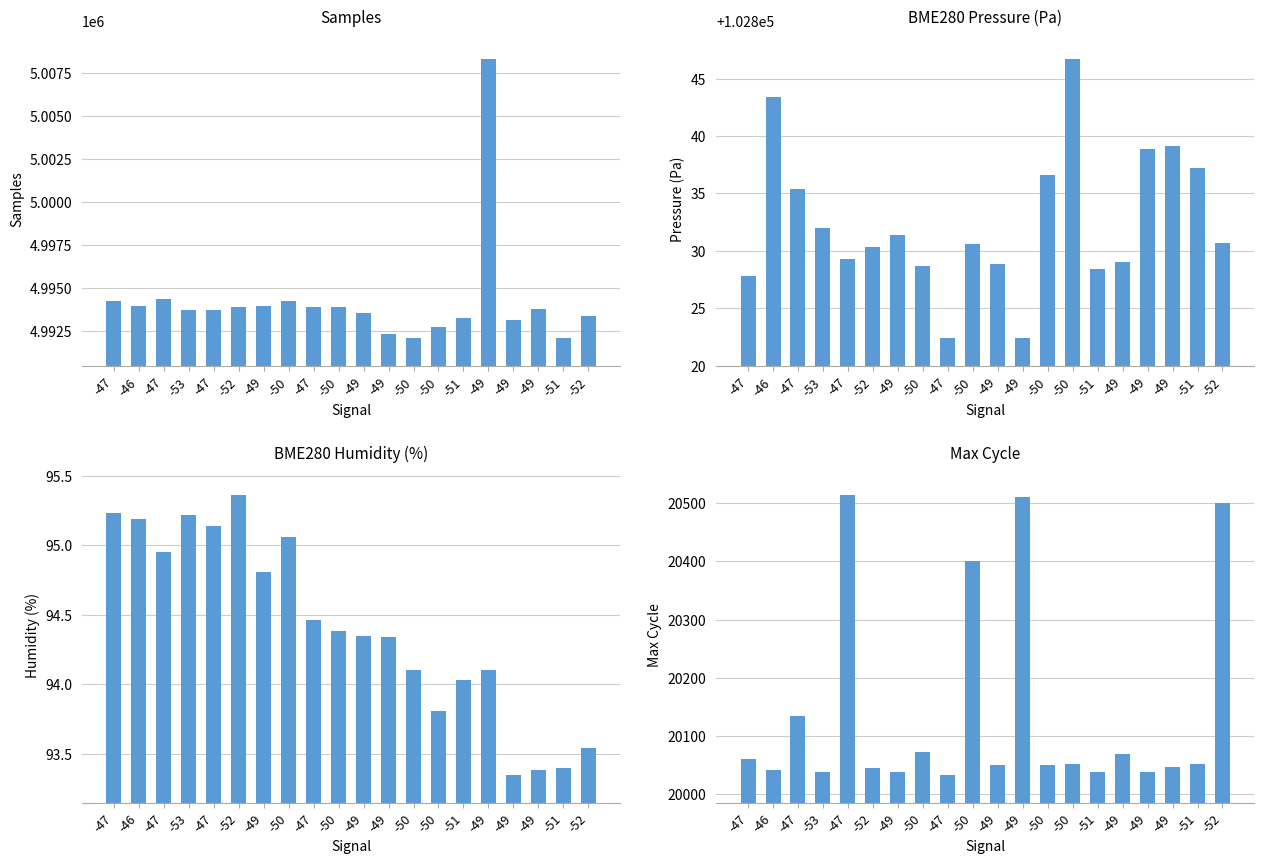

What is the difference between the maximum and minimum values in the Max_cycle series?

480.0